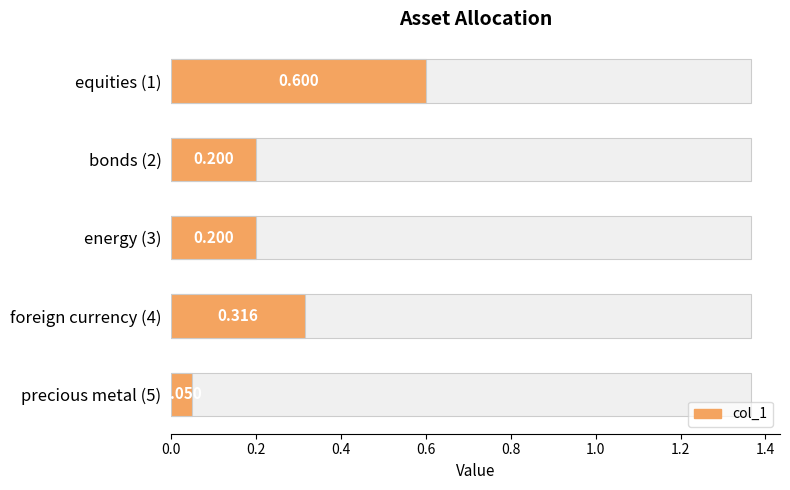

What is the value of the 5th bar from the left?

0.1